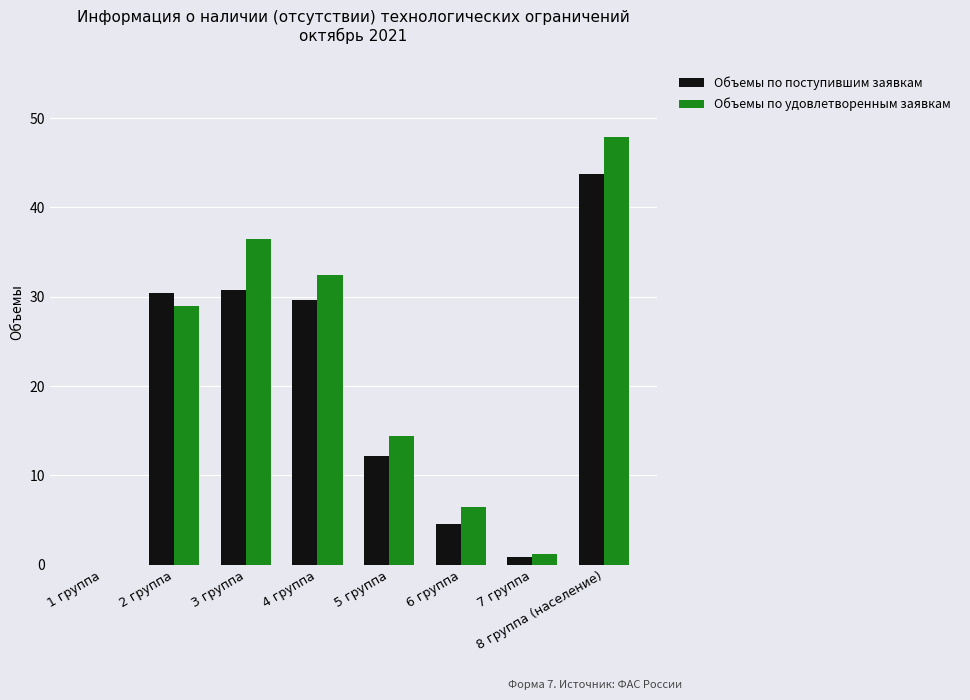

Reading left to right, transcribe all the data shown in this chart.

Объемы по поступившим заявкам: 0.0	30.4	30.7	29.6	12.1	4.6	0.9	43.8
Объемы по удовлетворенным заявкам: 0.0	28.9	36.5	32.5	14.4	6.5	1.2	47.9